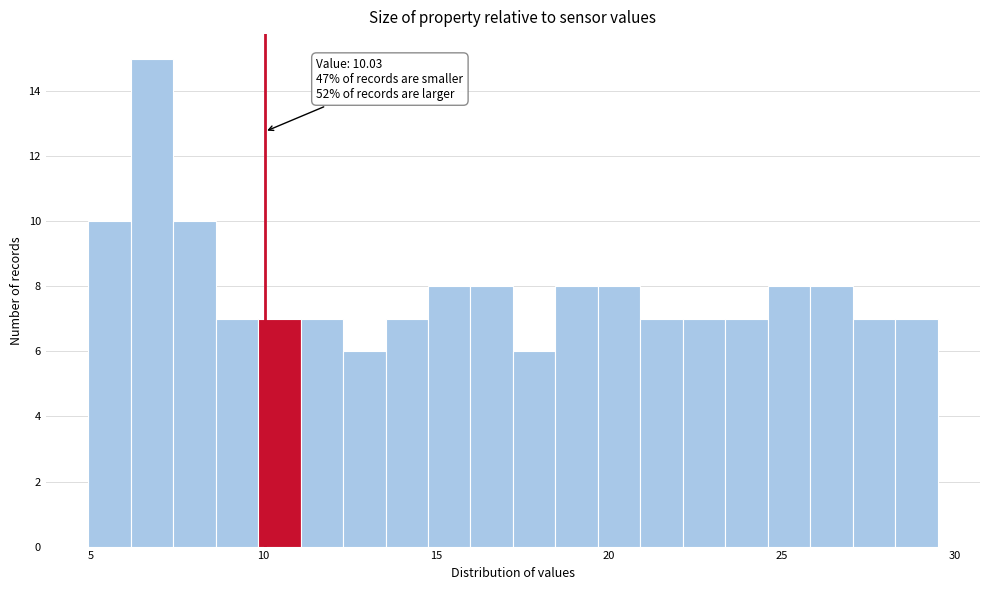

Around what value on the x-axis is the tallest bar? Give the approximate position of its centre, as read against the axis.

7.0